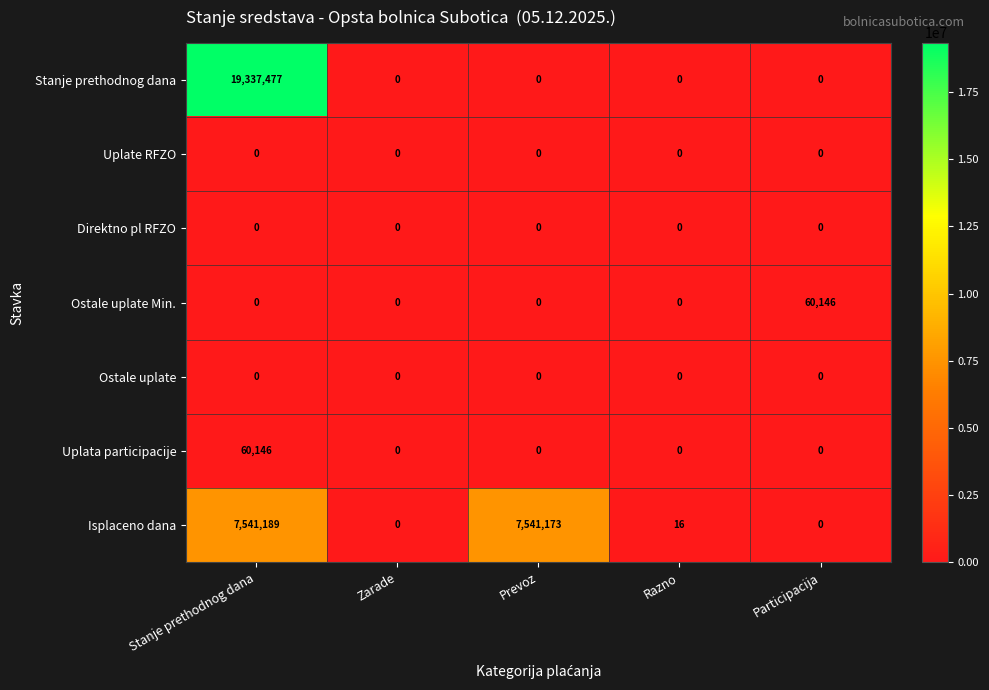

Which series changed the most between Zarade and Prevoz?

Isplaceno dana